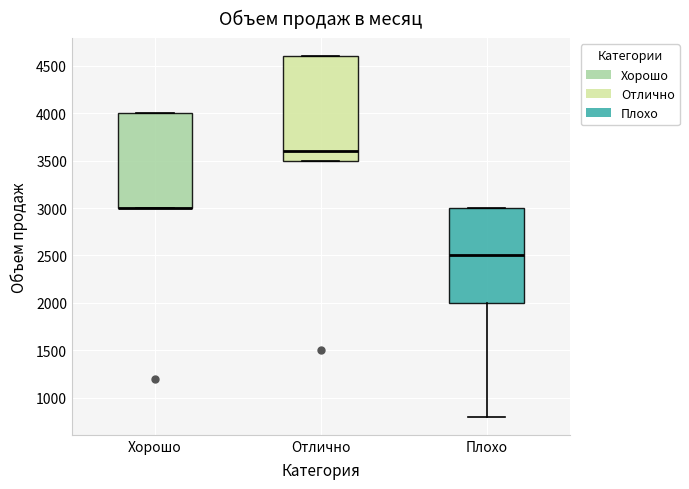

Where is the lower edge of the box for Хорошо on the y-axis? The values are not printed on the chart, so give them approximately, as read against the axis.

3000